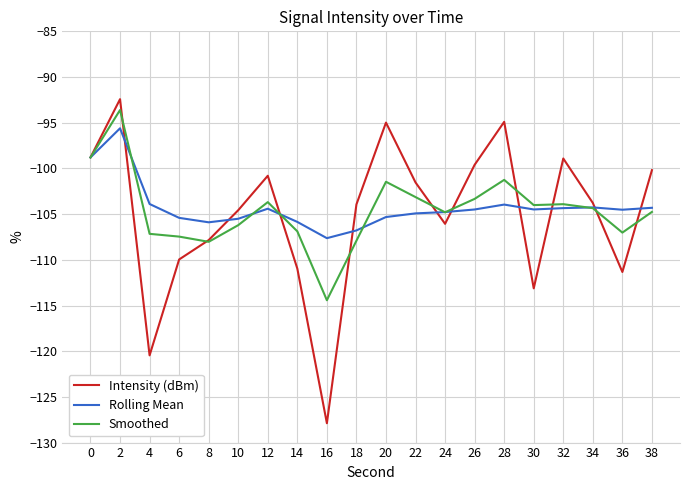

At which label is Intensity (dBm) closest to -110?

6